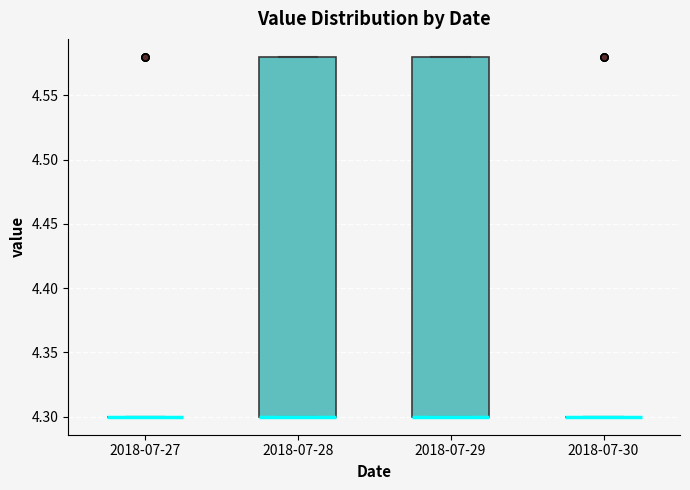

Reading left to right, transcribe this box plot: for each box, give where its median line is, the range the box spans, and where its two whiskers end, as read against the y-axis. The values are not printed on the chart, so give them approximately, as read against the axis.

2018-07-27: box collapsed to a line at 4.30, whiskers 4.30 to 4.30
2018-07-28: median 4.30 (drawn on the box's lower edge), box 4.30 to 4.58, whiskers 4.30 to 4.58
2018-07-29: median 4.30 (drawn on the box's lower edge), box 4.30 to 4.58, whiskers 4.30 to 4.58
2018-07-30: box collapsed to a line at 4.30, whiskers 4.30 to 4.30